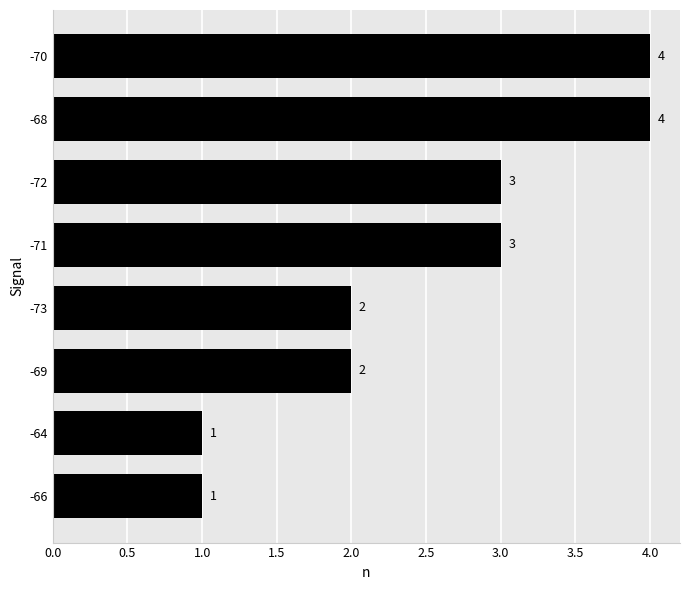

What is the minimum value shown in the chart?

1